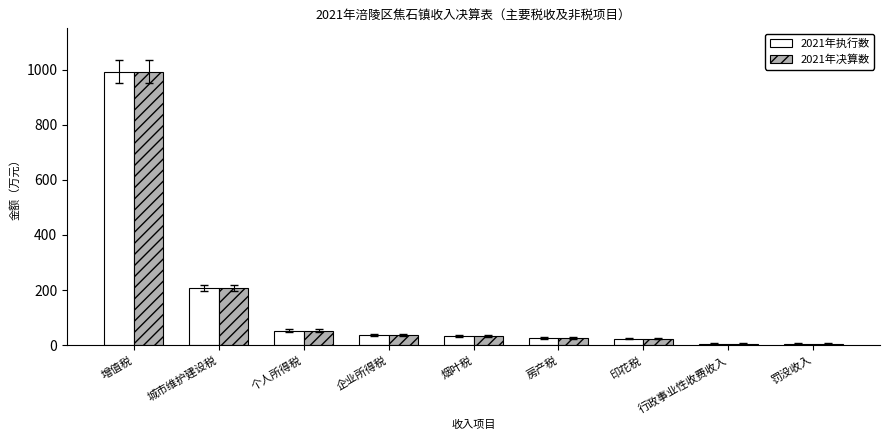

What is the sum of the 2021年执行数 values at 企业所得税 and 房产税?

64